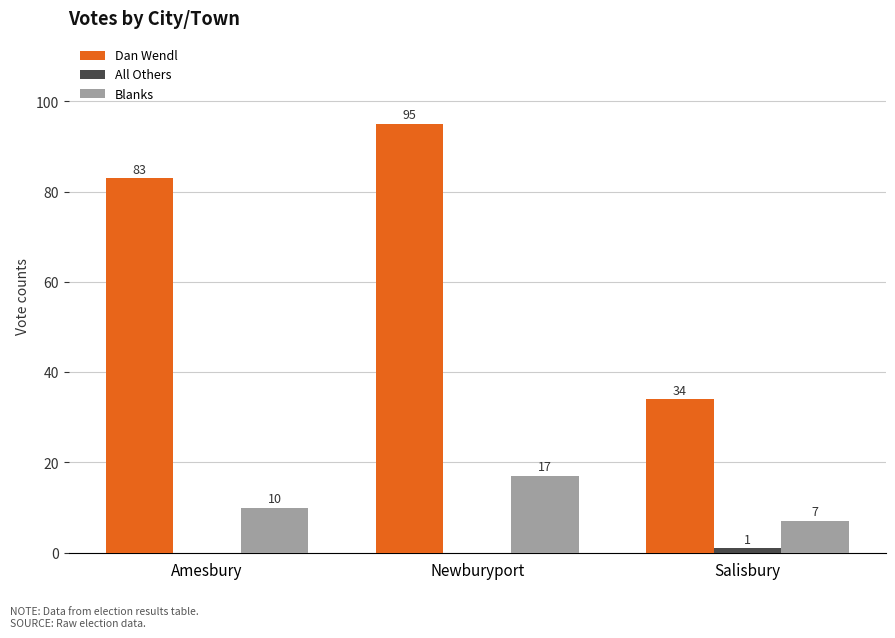

What is the difference between the Blanks values at Newburyport and Salisbury?

10